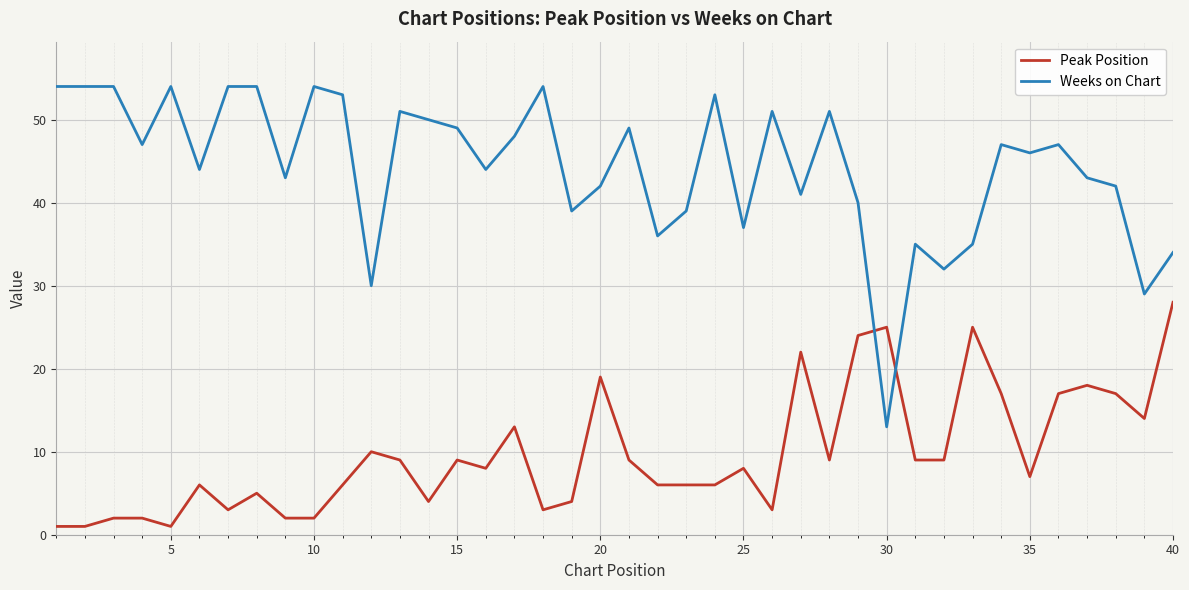

What is the difference between the maximum and minimum values in the Weeks on Chart series?

41